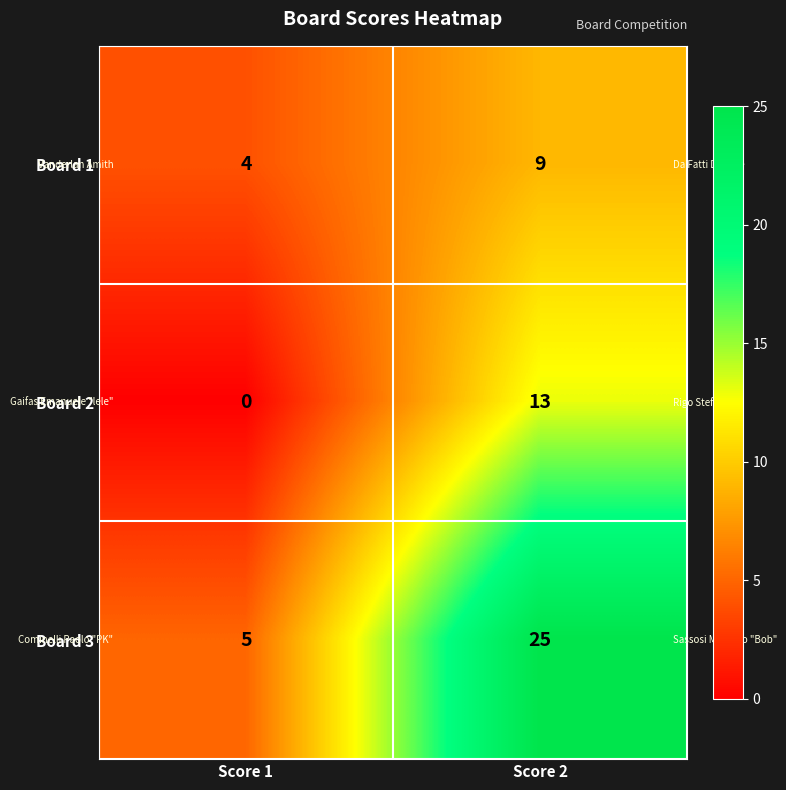

Reading left to right, transcribe all the data shown in this chart.

Board 1: Score 1=4	Score 2=9
Board 2: Score 1=0	Score 2=13
Board 3: Score 1=5	Score 2=25